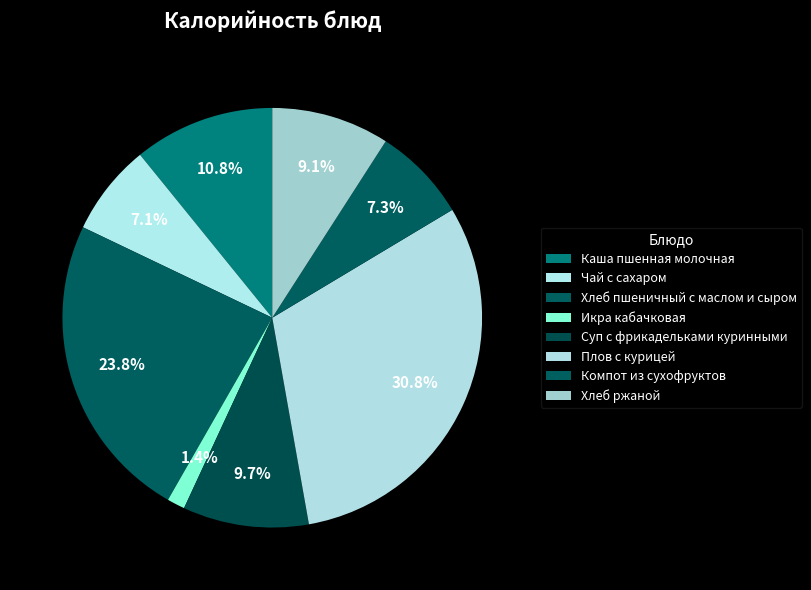

True or false: Хлеб пшеничный с маслом и сыром accounts for 24% of the total.

True